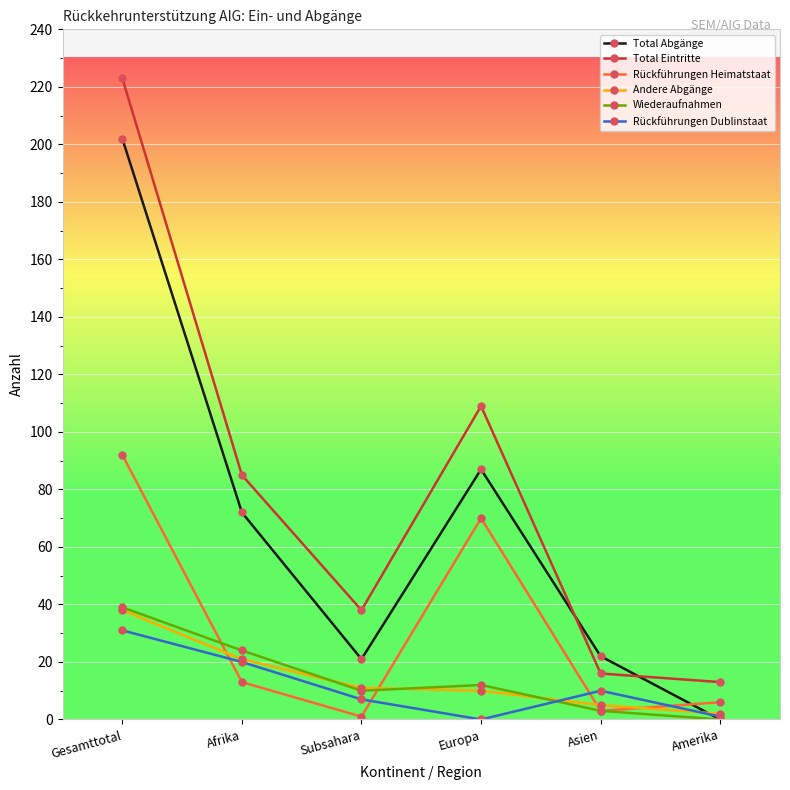

How many lines are shown in the chart?

6